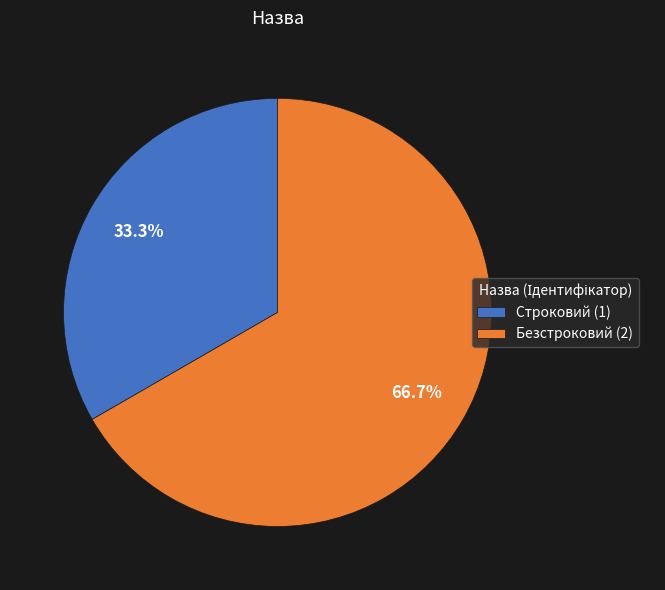

To the nearest percent, what percentage of the pie is Безстроковий?

67%